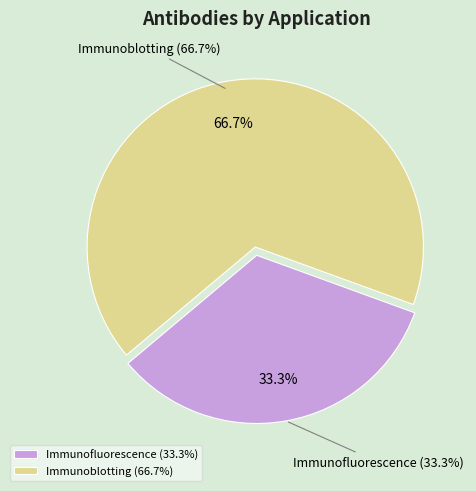

True or false: Immunoblotting accounts for 81% of the total.

False